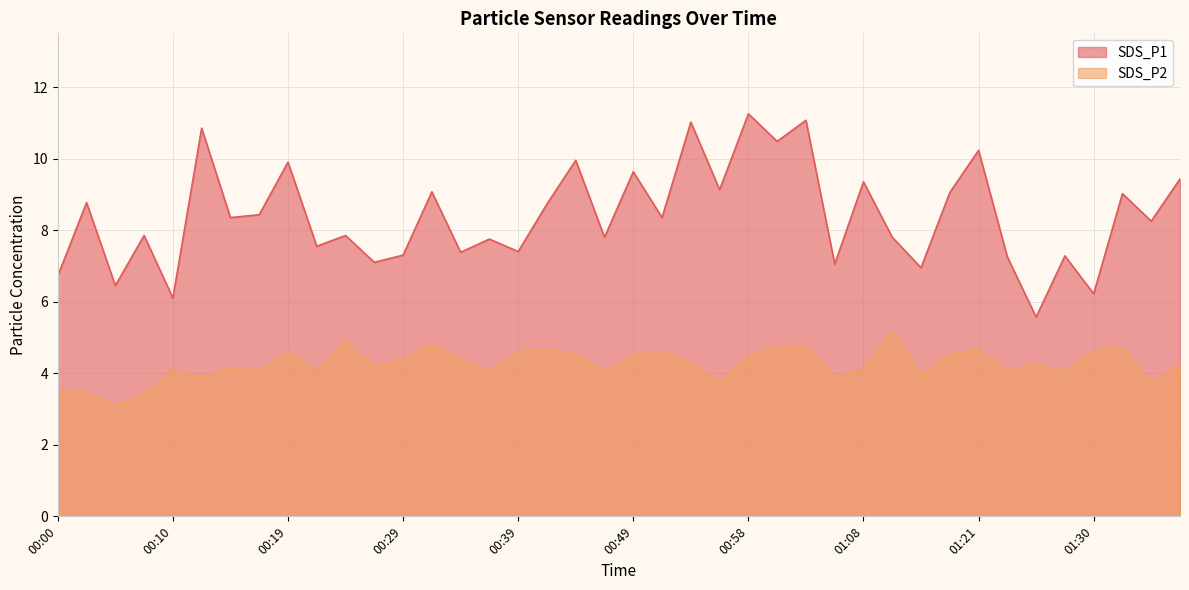

True or false: SDS_P2 and SDS_P1 intersect in this chart.

False